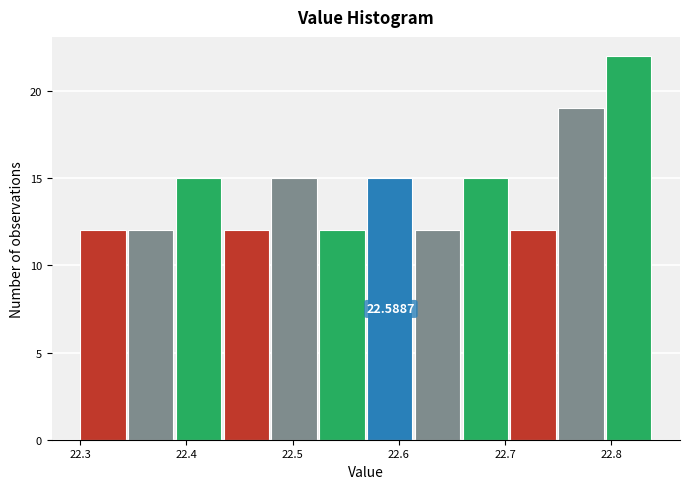

Over which range of the x-axis is the bar tallest?

22.795 to 22.840